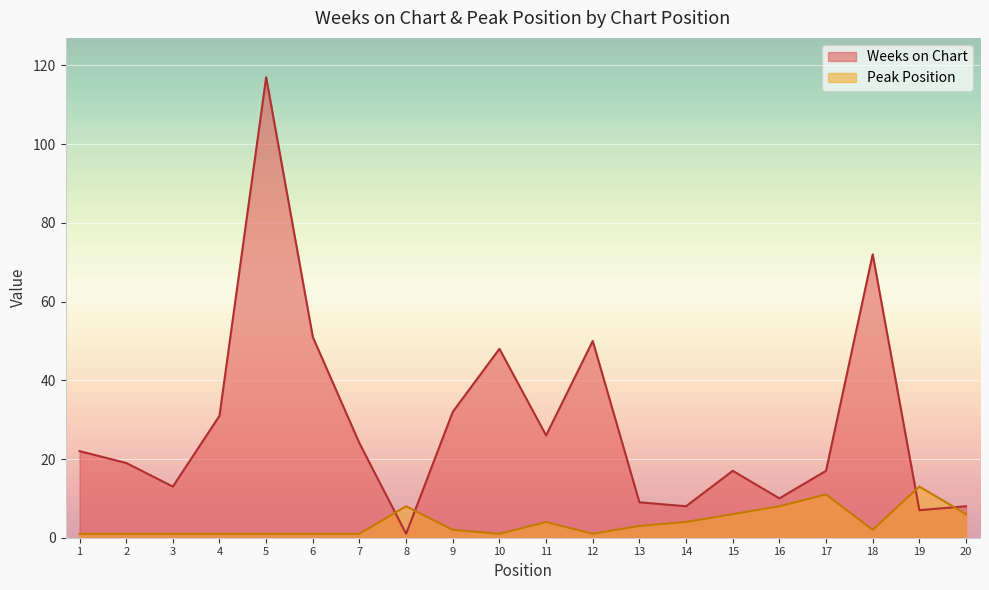

At which category is the sum across all series the highest?

5